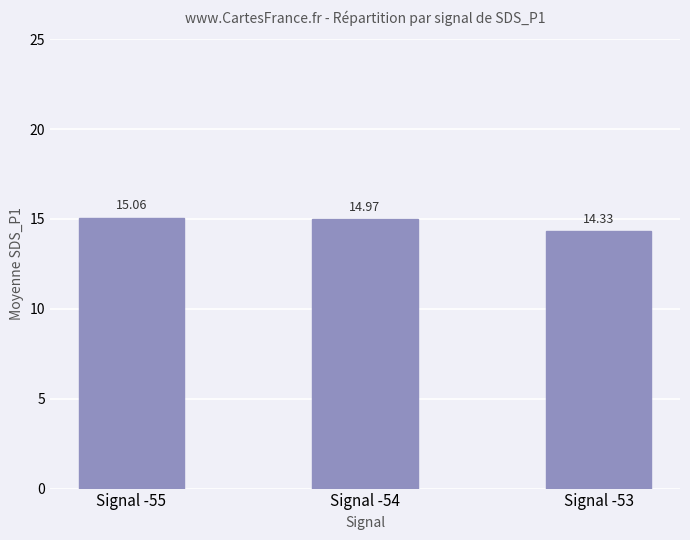

The value at Signal -54 is 5.5. True or false?

False